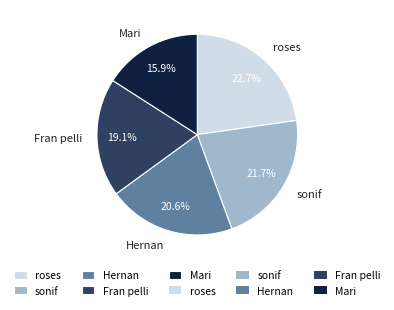

Rank the categories by value from lowest to highest.

Mari, Fran pelli, Hernan, sonif, roses